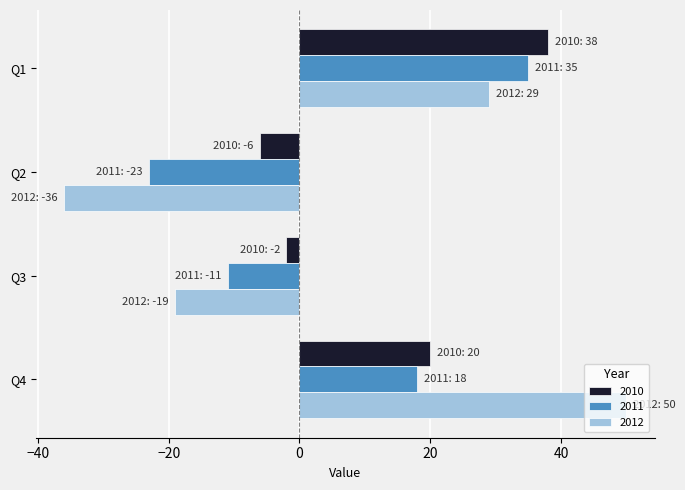

What is the spread (max minus min) of values at Q3?

17